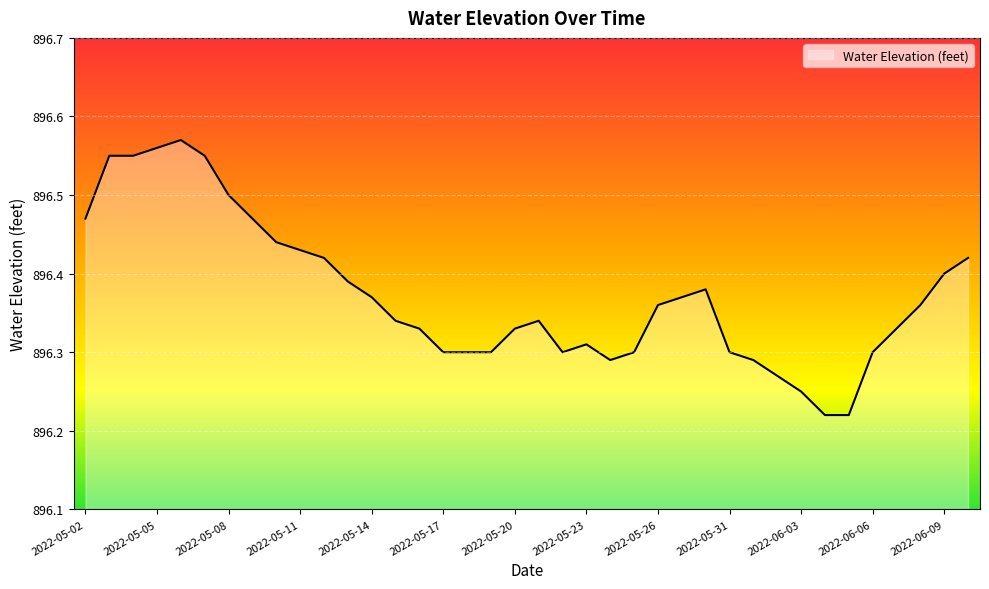

Reading left to right, list all the values displayed in this chart.

2022-05-02=896.5	2022-05-03=896.5	2022-05-04=896.5	2022-05-05=896.6	2022-05-06=896.6	2022-05-07=896.5	2022-05-08=896.5	2022-05-09=896.5	2022-05-10=896.4	2022-05-11=896.4	2022-05-12=896.4	2022-05-13=896.4	2022-05-14=896.4	2022-05-15=896.3	2022-05-16=896.3	2022-05-17=896.3	2022-05-18=896.3	2022-05-19=896.3	2022-05-20=896.3	2022-05-21=896.3	2022-05-22=896.3	2022-05-23=896.3	2022-05-24=896.3	2022-05-25=896.3	2022-05-26=896.4	2022-05-27=896.4	2022-05-28=896.4	2022-05-31=896.3	2022-06-01=896.3	2022-06-02=896.3	2022-06-03=896.2	2022-06-04=896.2	2022-06-05=896.2	2022-06-06=896.3	2022-06-07=896.3	2022-06-08=896.4	2022-06-09=896.4	2022-06-10=896.4